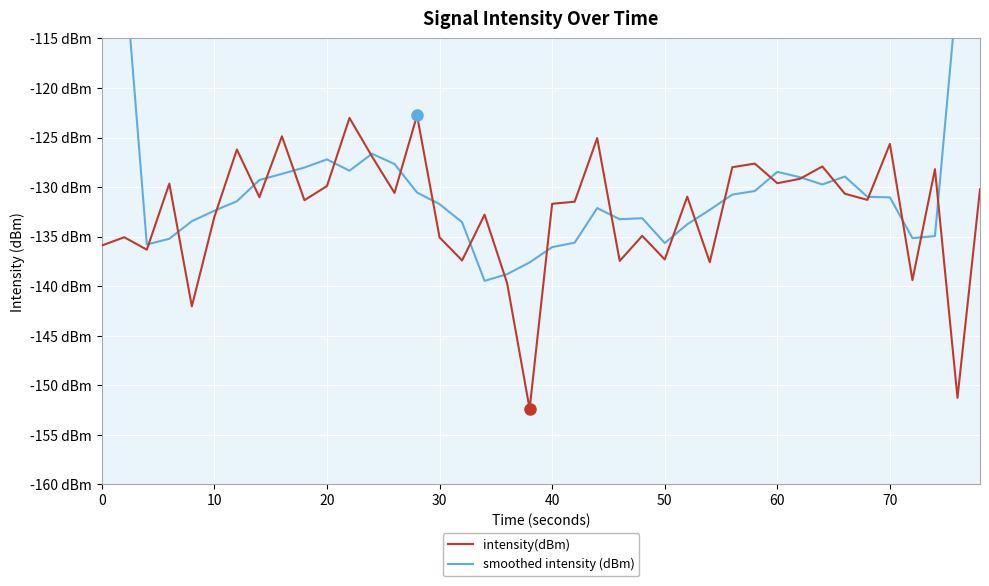

True or false: smoothed intensity (dBm) has a value of -33.4 at 29.

False